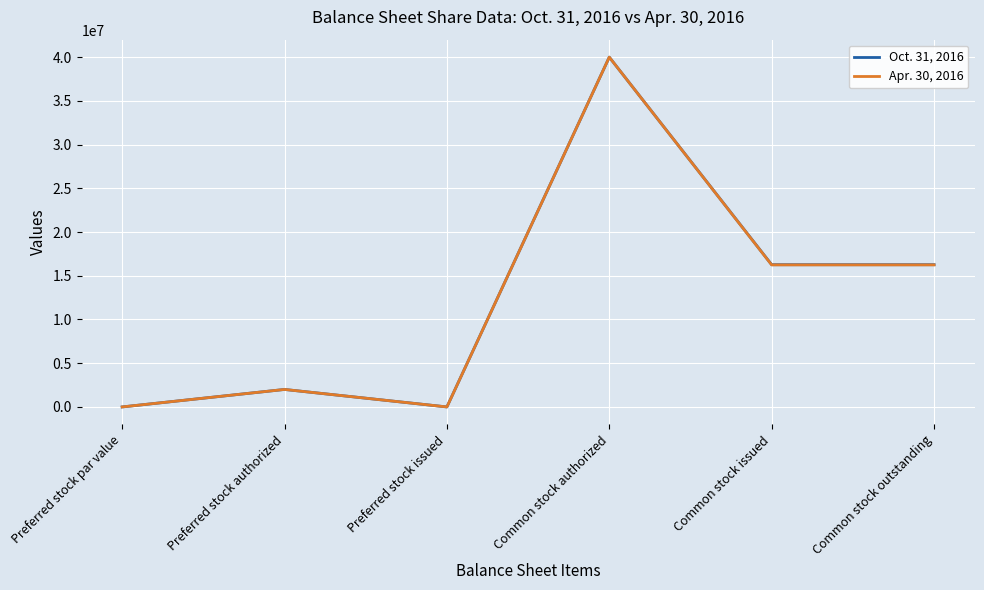

The Oct. 31, 2016 series shows 16266189 at Common stock outstanding. True or false?

True